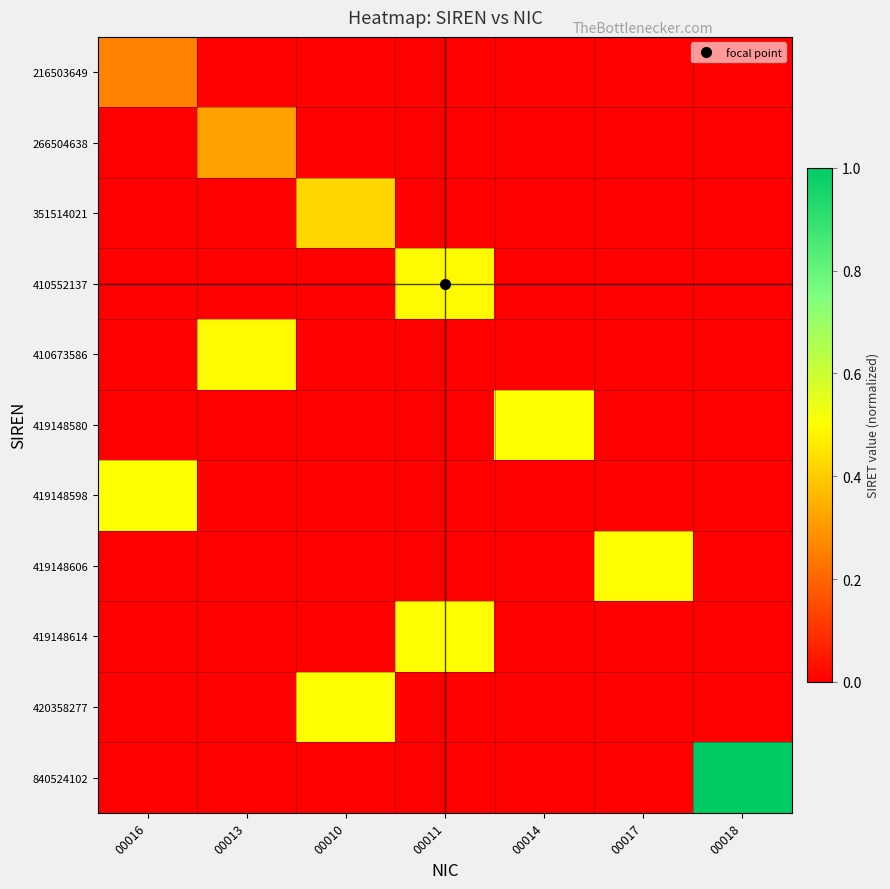

Between 00010 and 00011, which series saw the biggest shift?

420358277